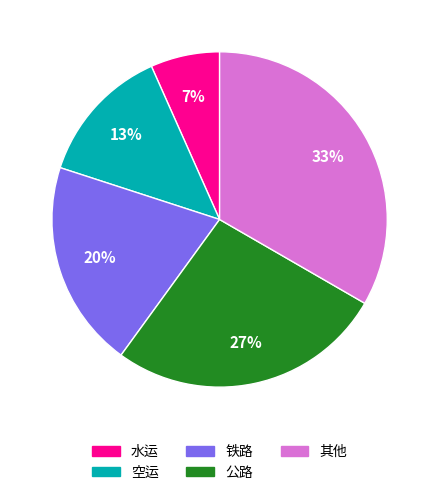

Is it true that 公路 is 27% of the pie?

True